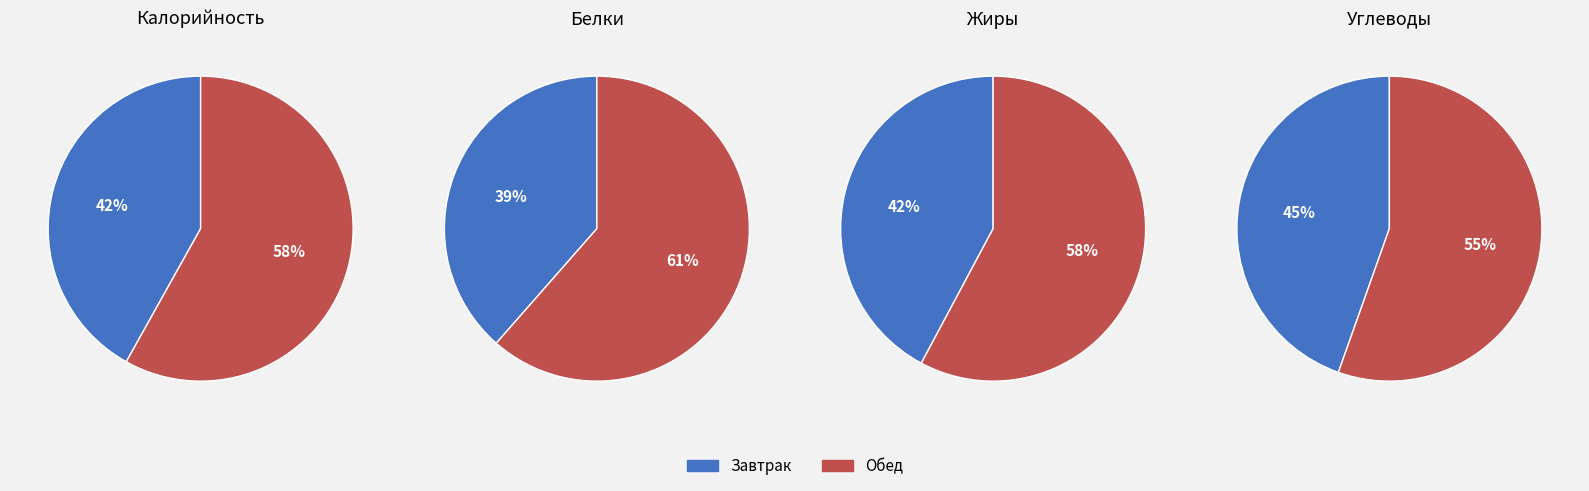

To the nearest percent, what is the difference between the Обед and Завтрак slice percentages?

11%